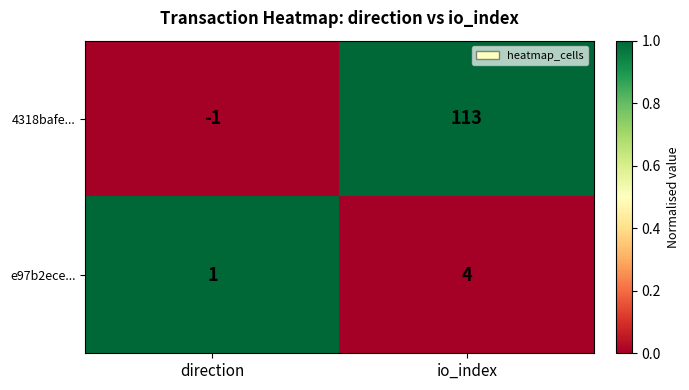

Which series has the widest spread of values?

4318bafe...